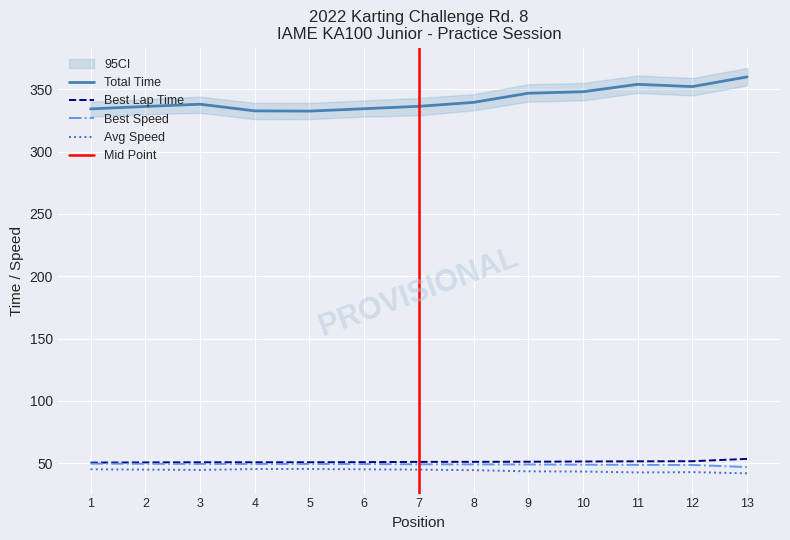

Reading left to right, what are all the values shown in this chart?

Total Time: 1=334.2	2=336.2	3=338.0	4=332.6	5=332.4	6=334.4	7=336.3	8=339.4	9=346.8	10=348.0	11=353.9	12=352.1	13=359.9
Best Lap time: 1=50.6	2=50.8	3=50.9	4=50.9	5=50.9	6=51.0	7=51.2	8=51.2	9=51.3	10=51.5	11=51.6	12=51.7	13=53.6
Best Speed: 1=49.8	2=49.6	3=49.5	4=49.5	5=49.5	6=49.4	7=49.2	8=49.2	9=49.1	10=48.9	11=48.8	12=48.7	13=47.0
Average Speed: 1=45.2	2=45.0	3=44.7	4=45.5	5=45.5	6=45.2	7=45.0	8=44.5	9=43.6	10=43.5	11=42.7	12=42.9	13=42.0